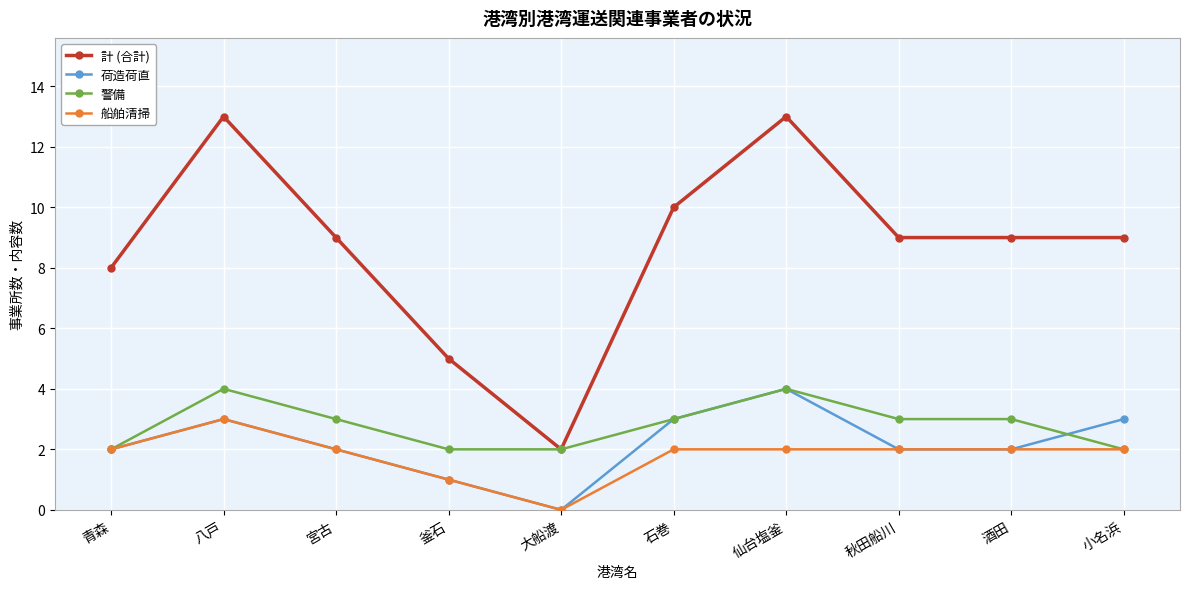

What are all the series names shown in the legend?

計 (合計), 荷造荷直, 警備, 船舶清掃